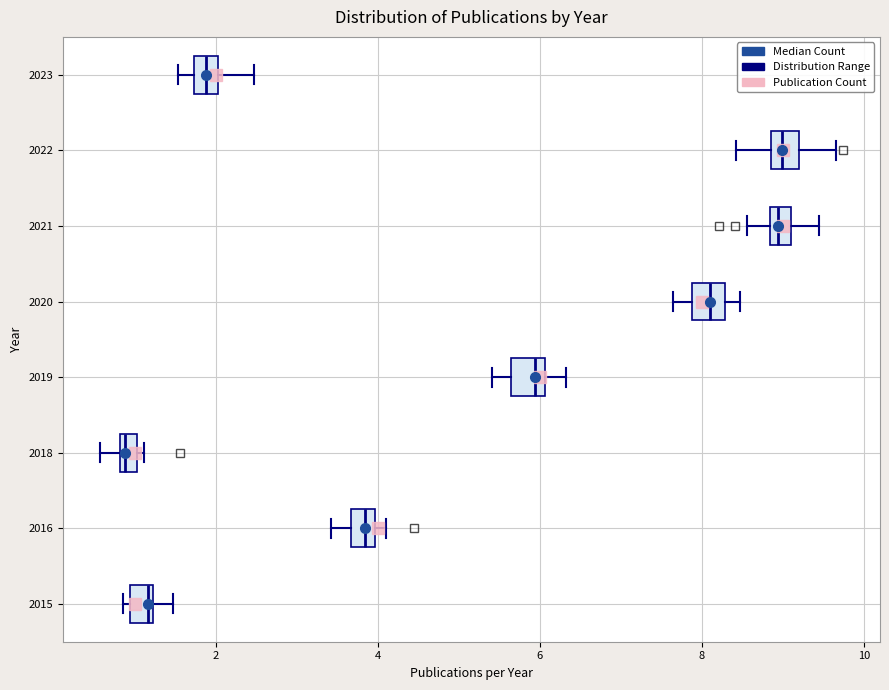

Where is the right edge of the box at y = 2015 on the x-axis? The values are not printed on the chart, so give them approximately, as read against the axis.

1.2